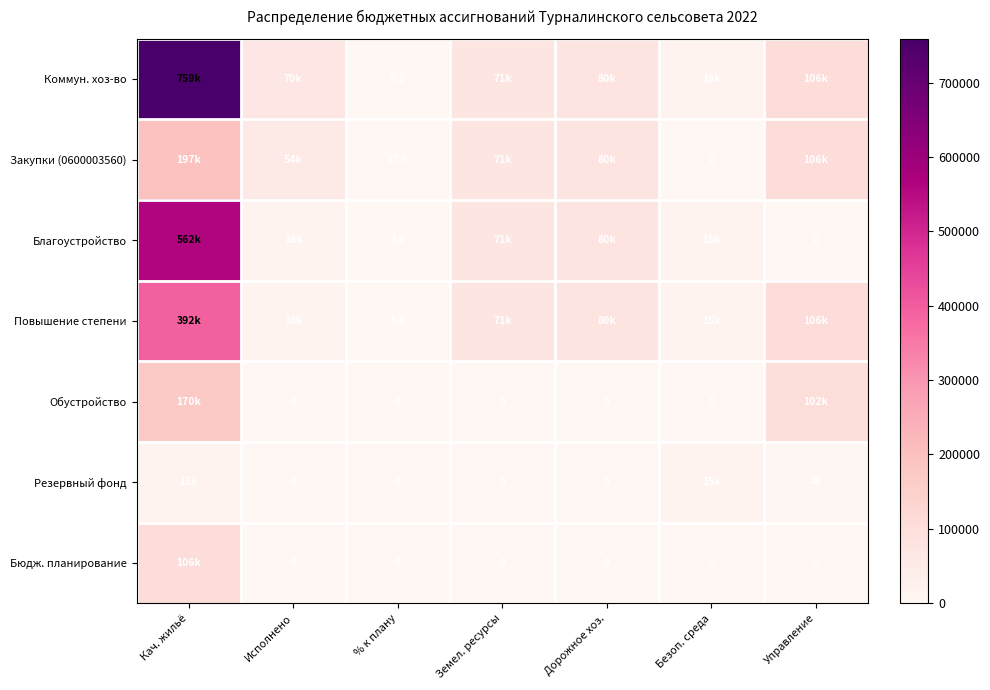

What is the difference between the maximum and minimum values in the Резервный фонд series?

15000.0